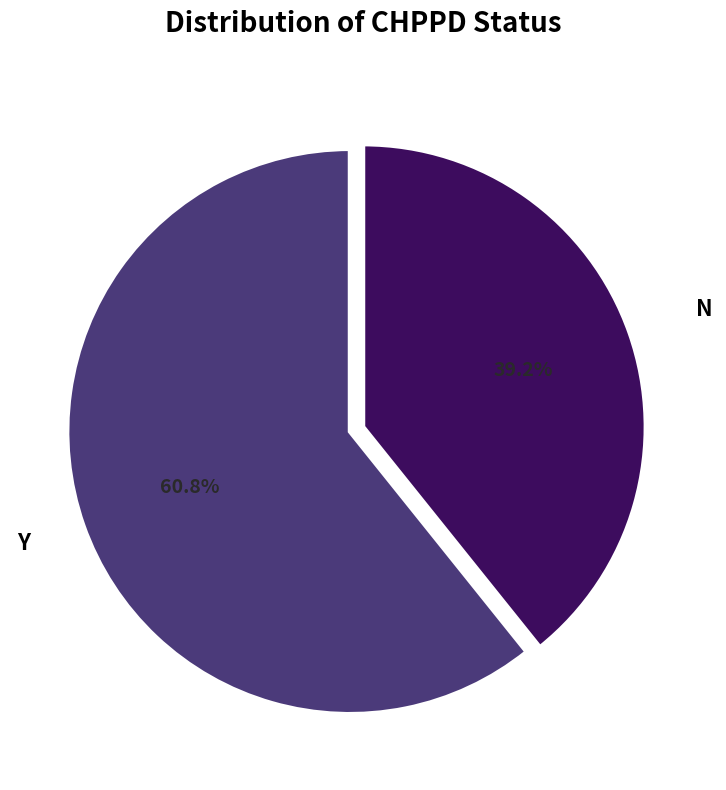

Do N and Y together represent more than half of the pie?

Yes